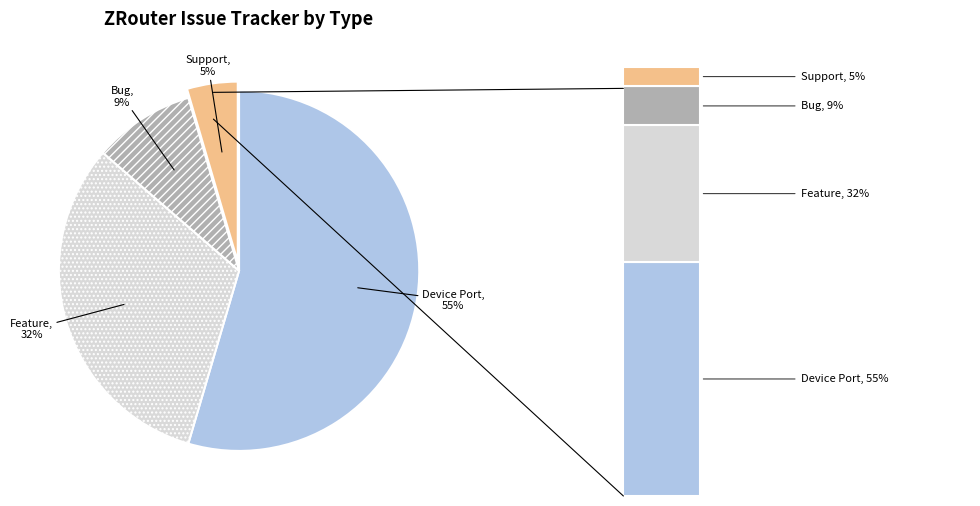

To the nearest percent, what is the difference between the Device Port and Feature slice percentages?

23%